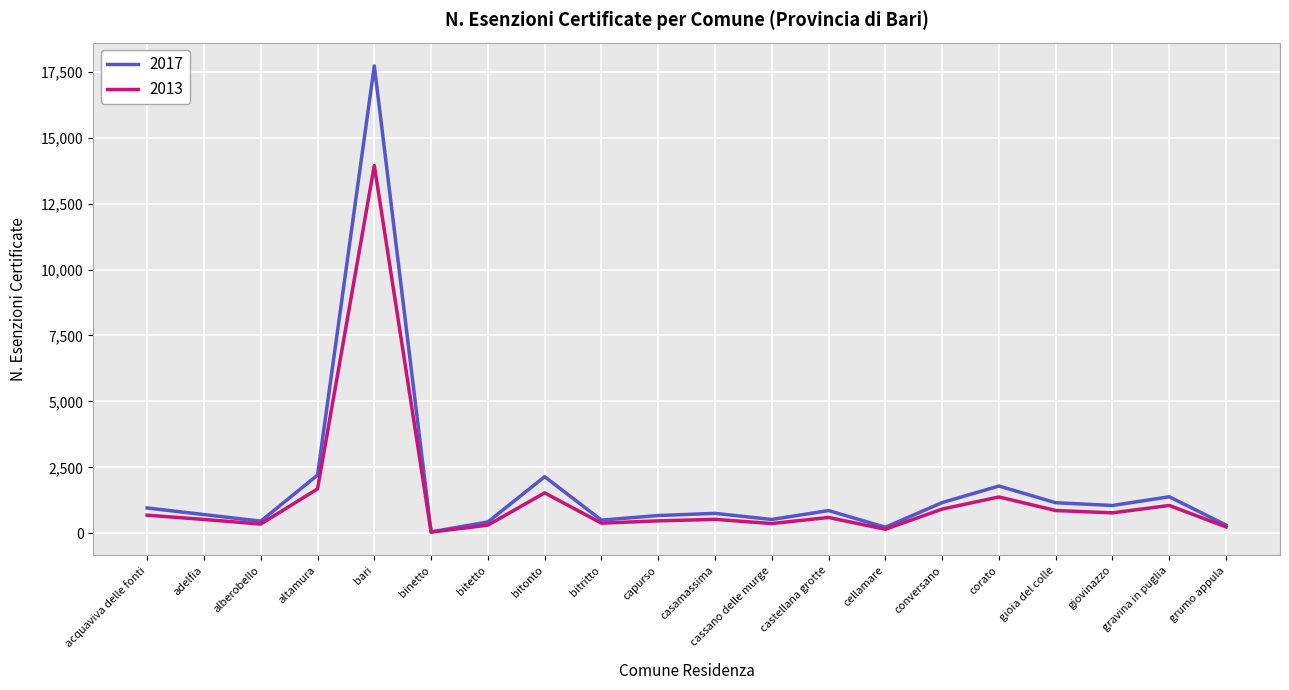

The 2017 series shows 1160 at gioia del colle. True or false?

True